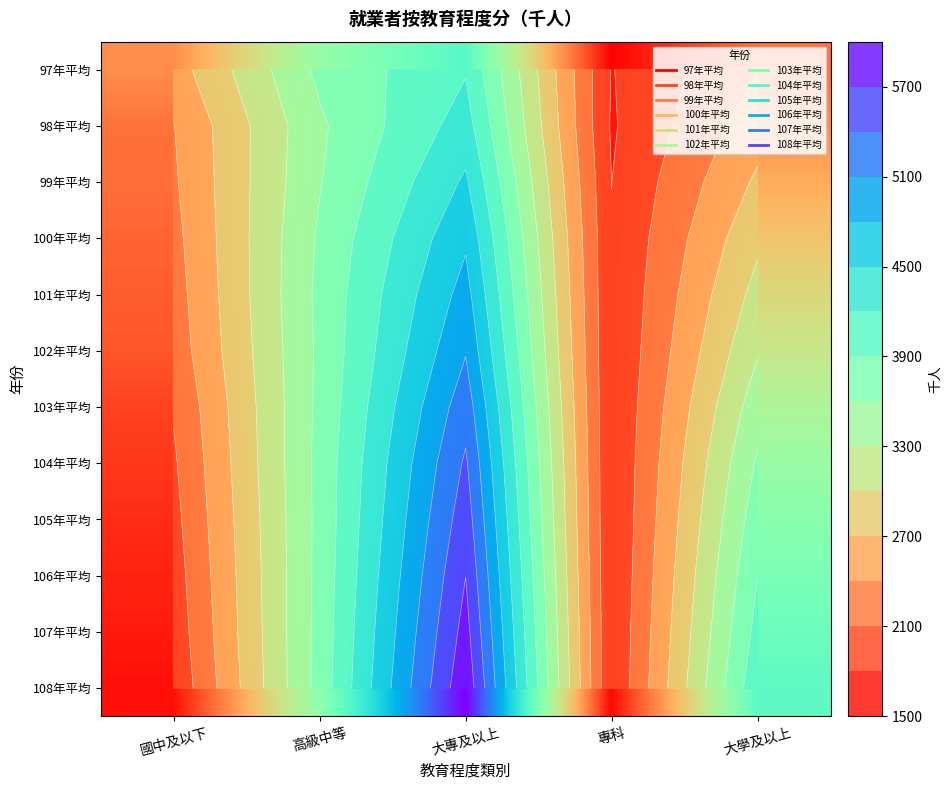

What is the minimum value shown in the chart?

1767